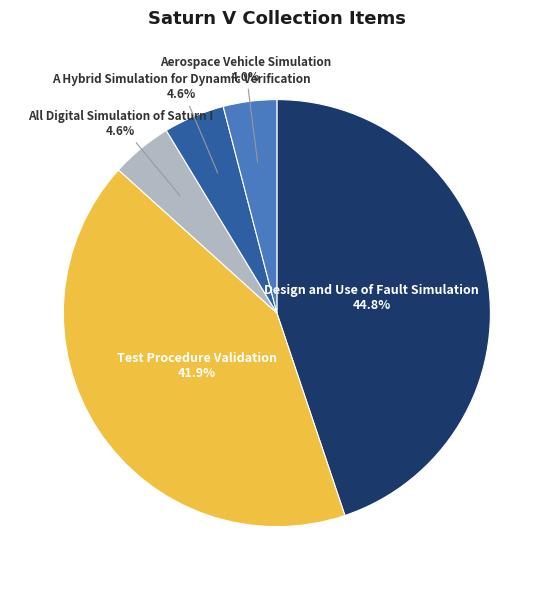

What is the smallest slice in the pie chart?

Aerospace Vehicle Simulation